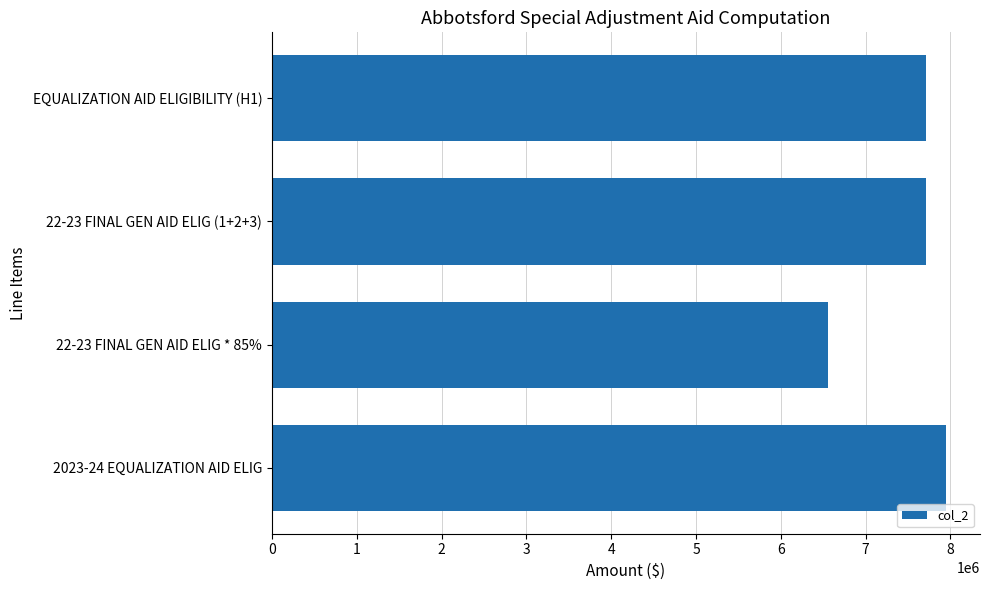

What is the sum of all values?

29926749.7